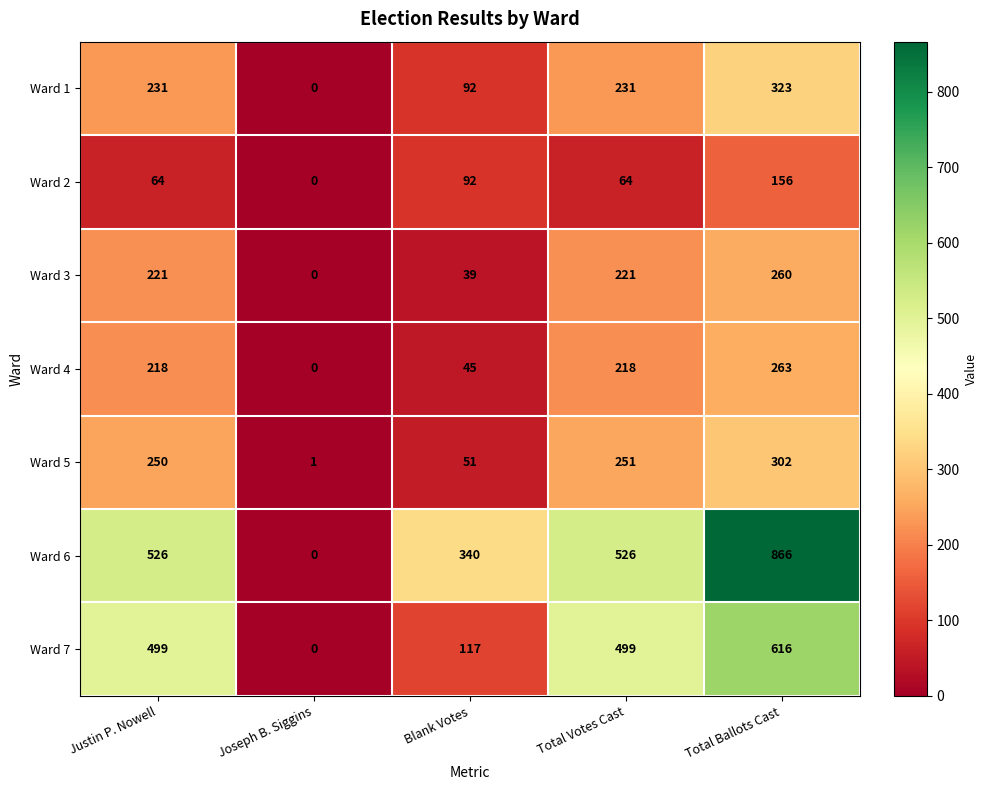

List the series in order of their peak value, lowest first.

Ward 2, Ward 3, Ward 4, Ward 5, Ward 1, Ward 7, Ward 6